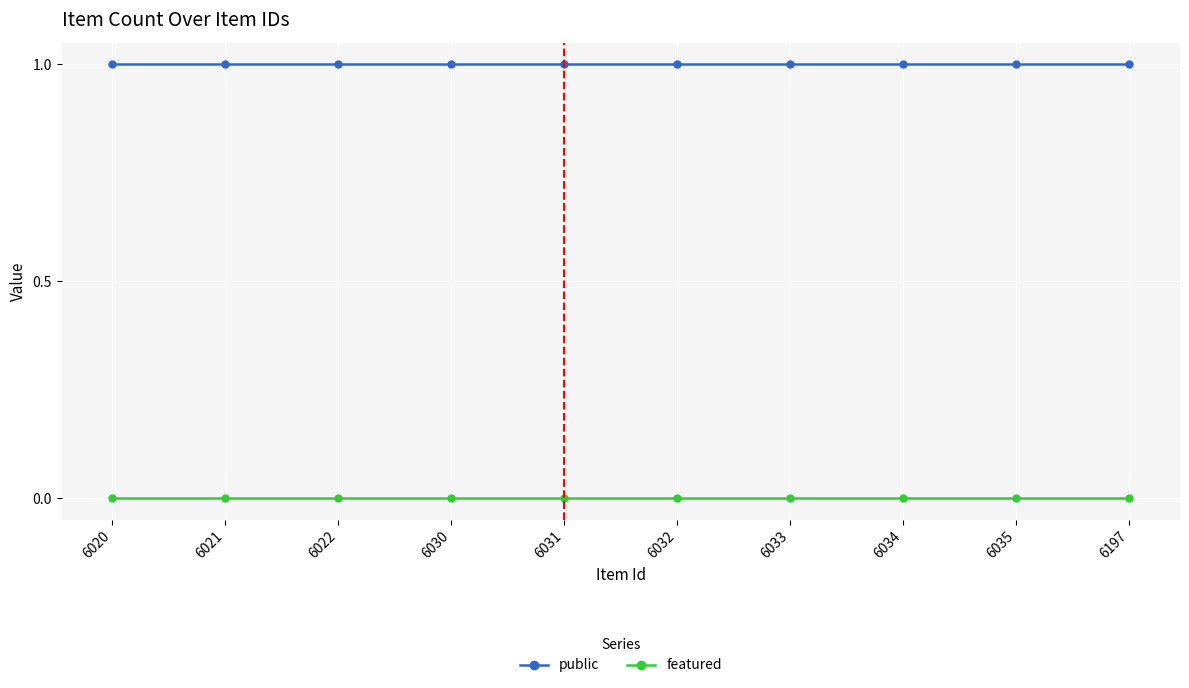

What is the value of the public point at the 3rd from the left?

1